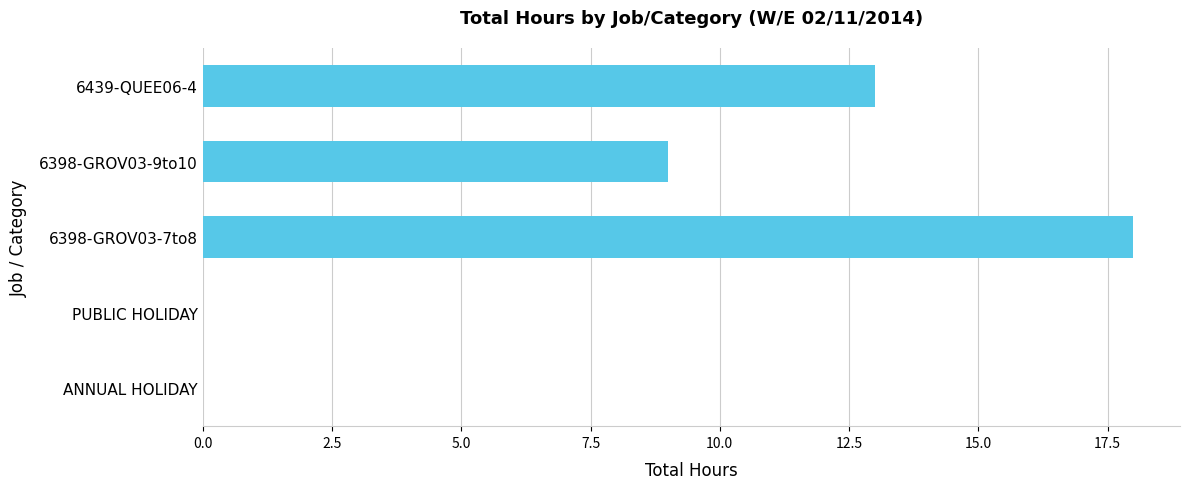

What is the maximum value shown in the chart?

18